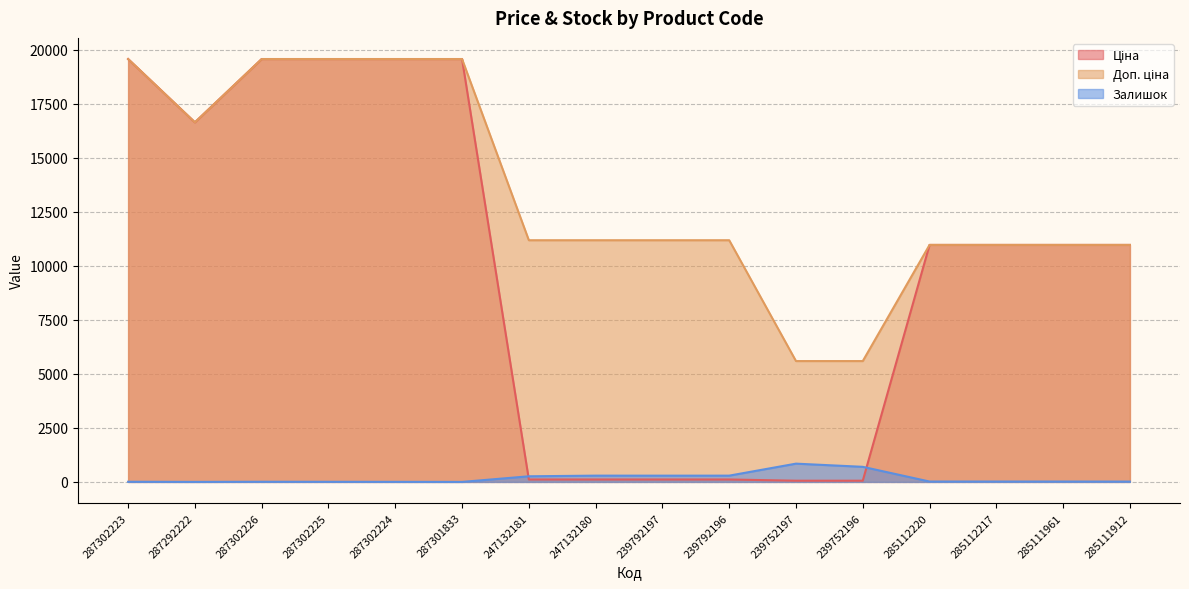

How many data points in Доп. ціна are less than 11182?

6